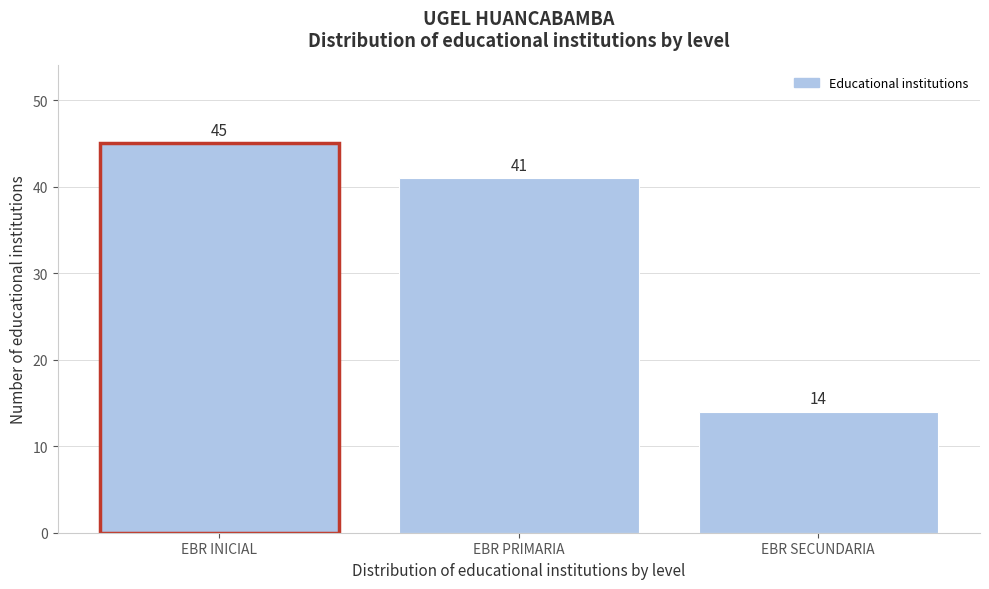

Reading left to right, list all the values displayed in this chart.

45	41	14